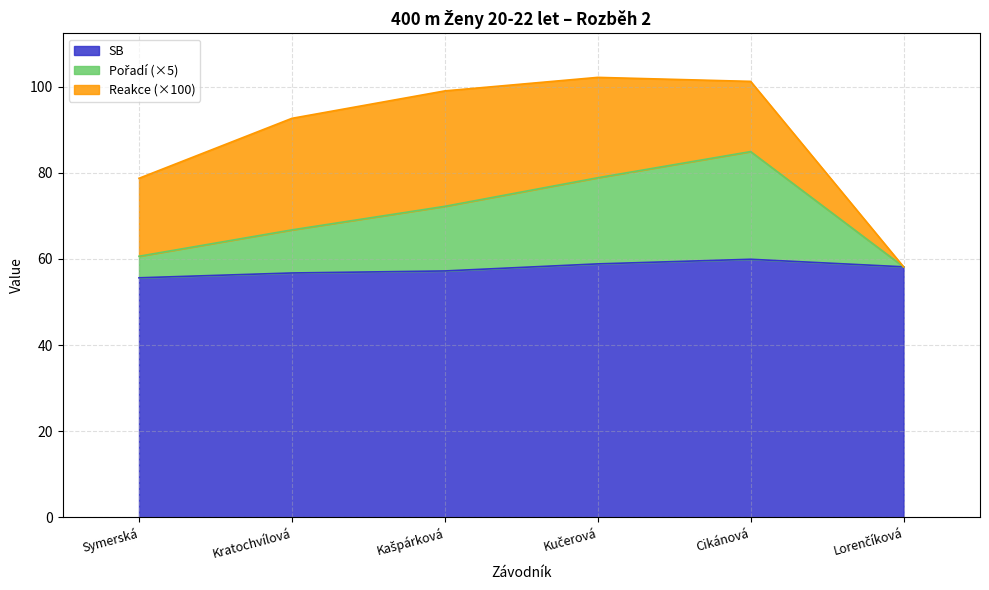

What value does the SB series have at Kučerová?

58.8